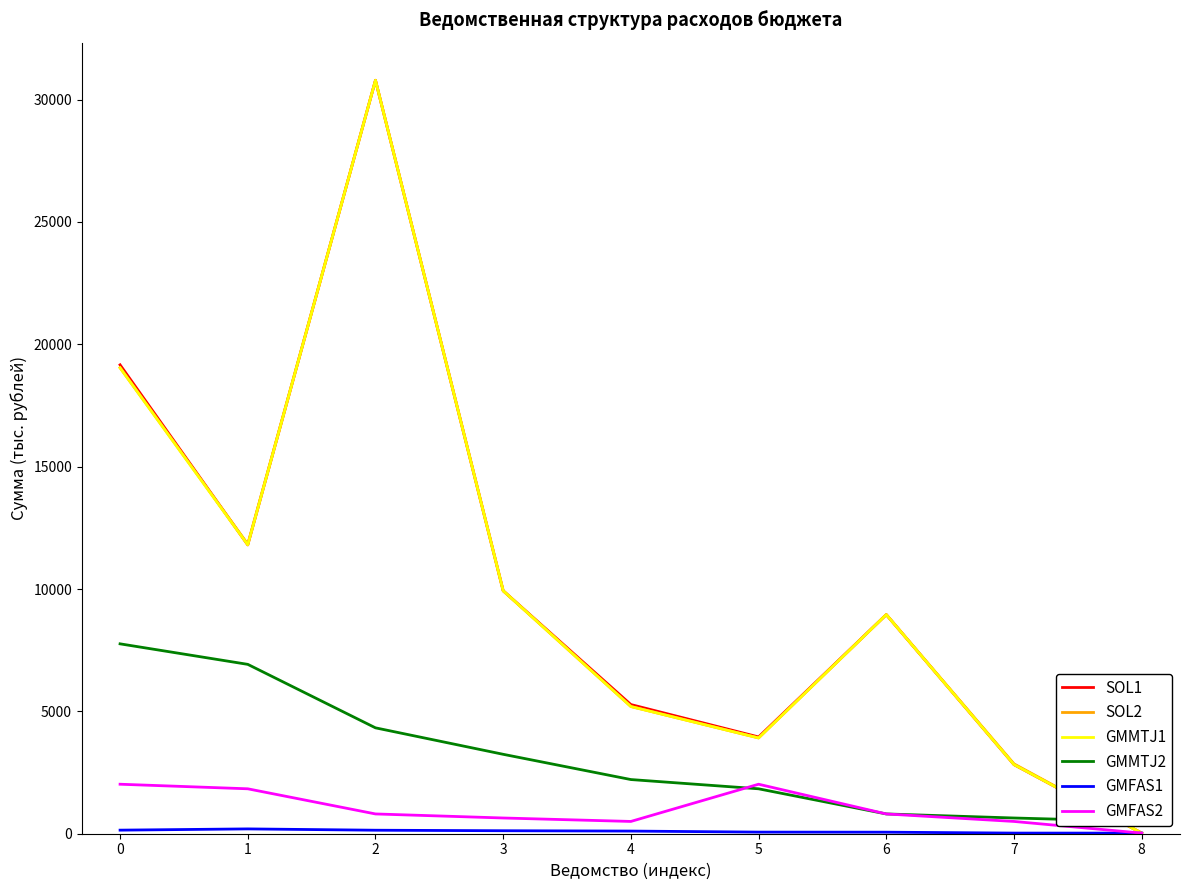

What is the sum of the GMMTJ1 values at 4 and 0?

24238.6